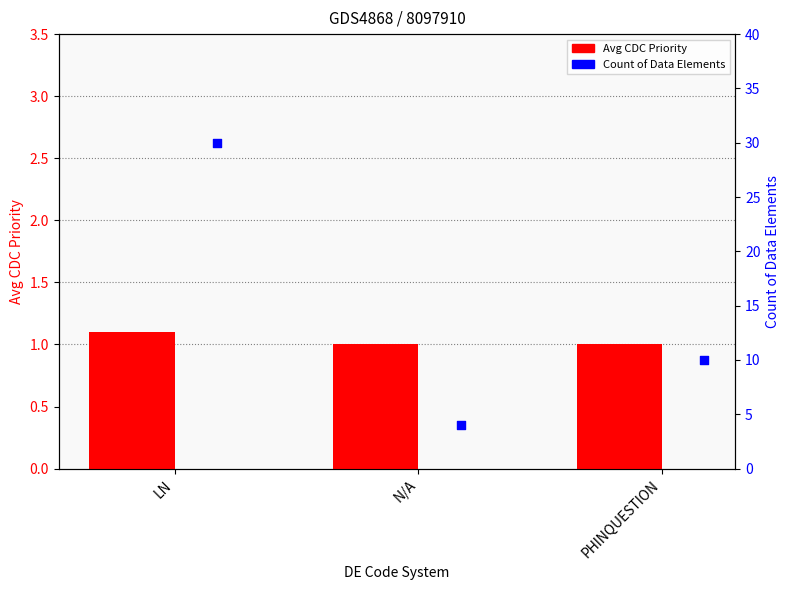

Which series reaches the maximum Y coordinate?

Count of DEs